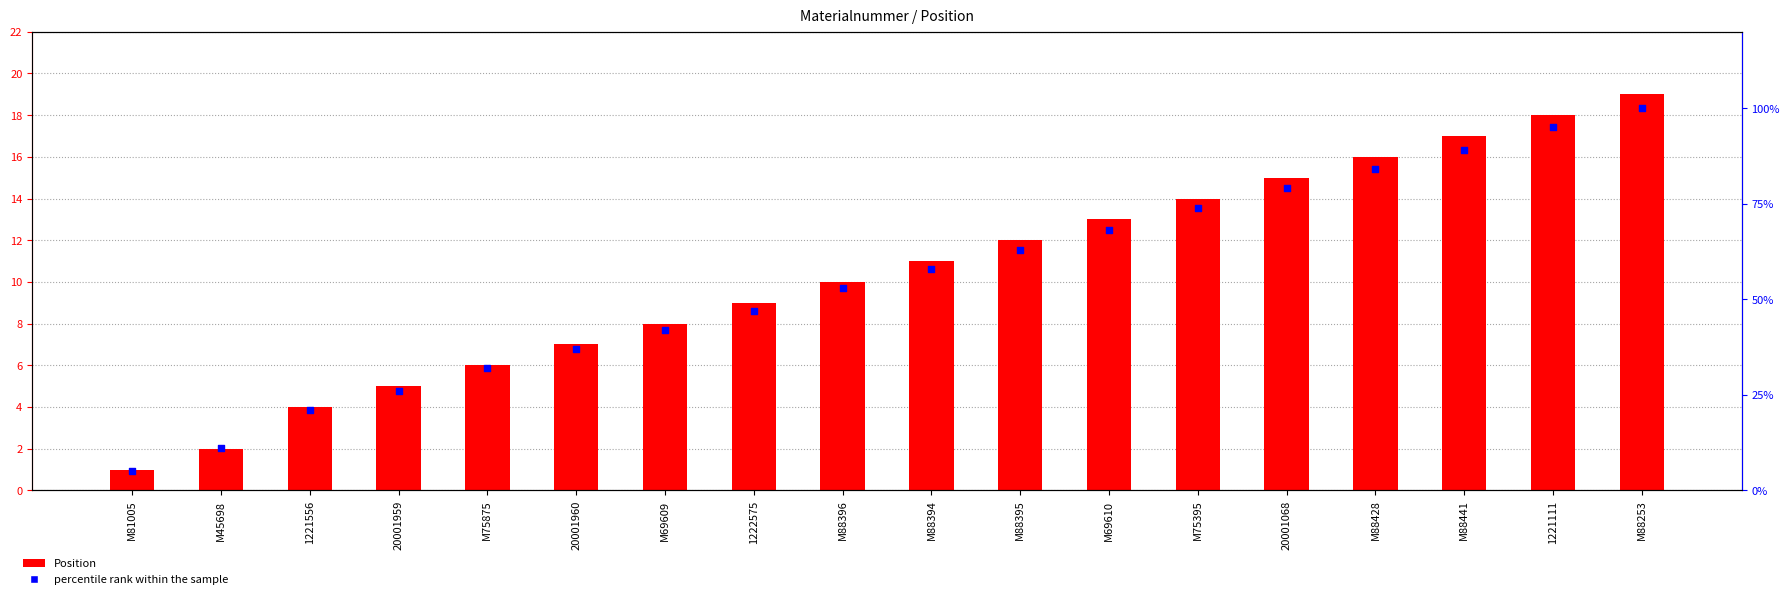

At how many categories does at least one series exceed 64?

7